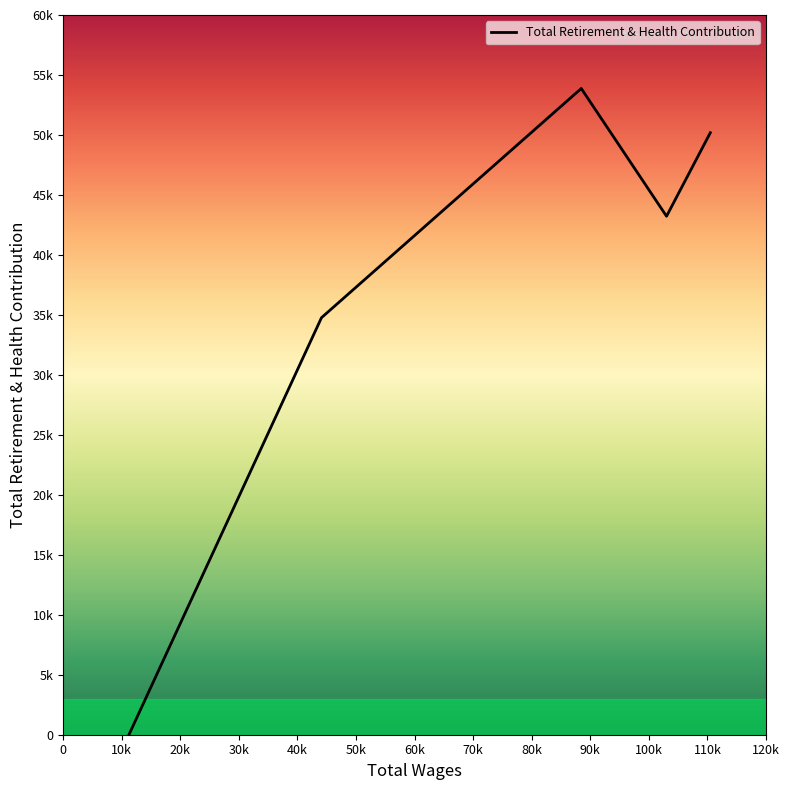

The value at 11230.0 is 0. True or false?

True